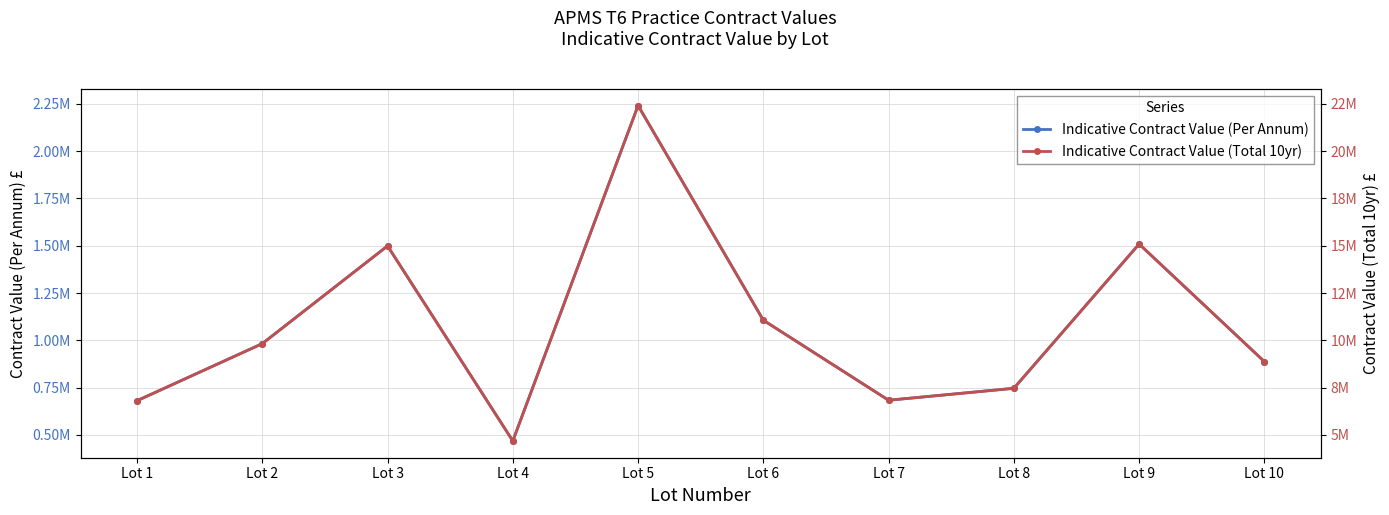

What are all the series names shown in the legend?

Indicative Contract Value (Per Annum), Indicative Contract Value (Total 10yr)